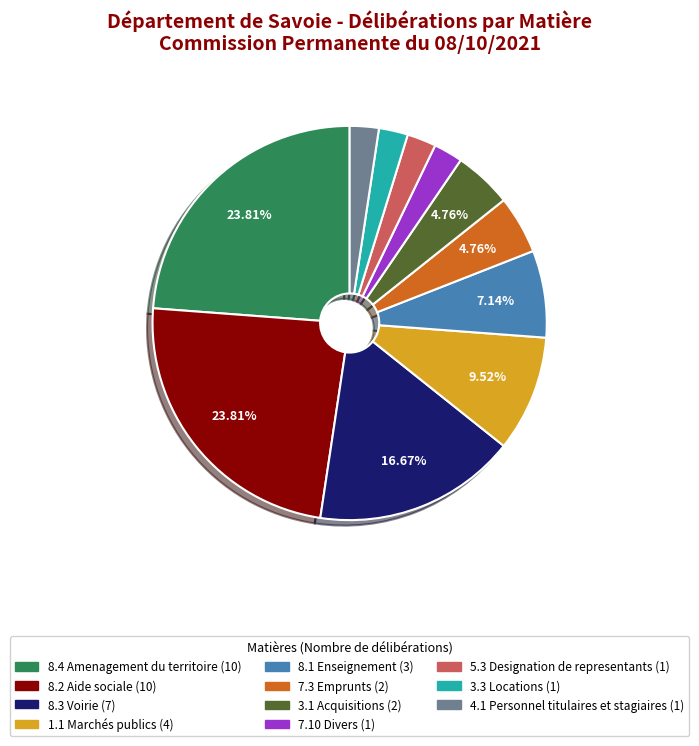

To the nearest percent, what is the average slice percentage?

9%